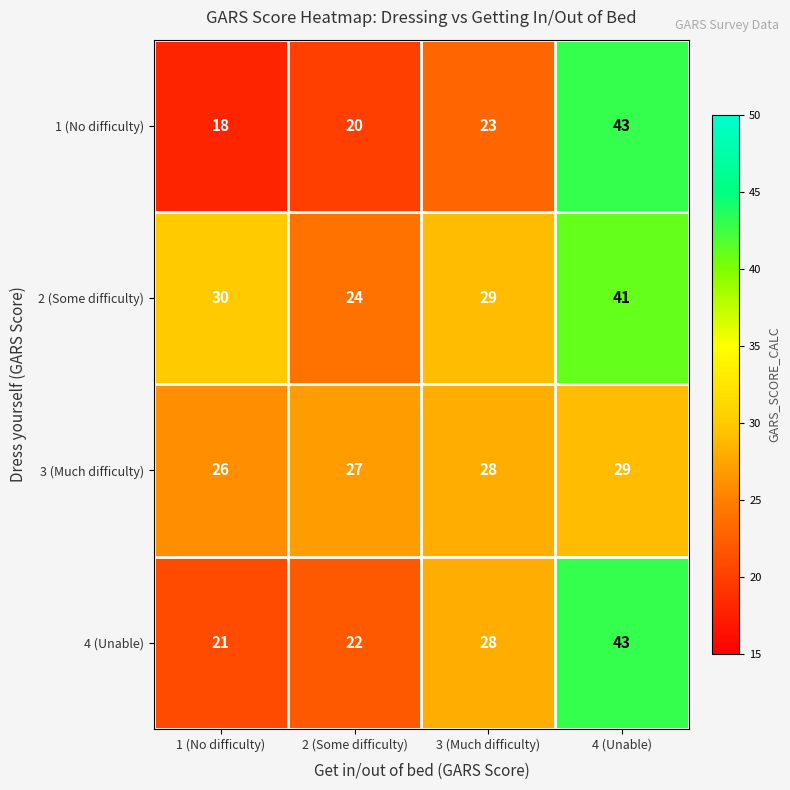

Reading left to right, list all the values displayed in this chart.

1 (No difficulty): 18	20	23	43
2 (Some difficulty): 30	24	29	41
3 (Much difficulty): 26	27	28	29
4 (Unable): 21	22	28	43